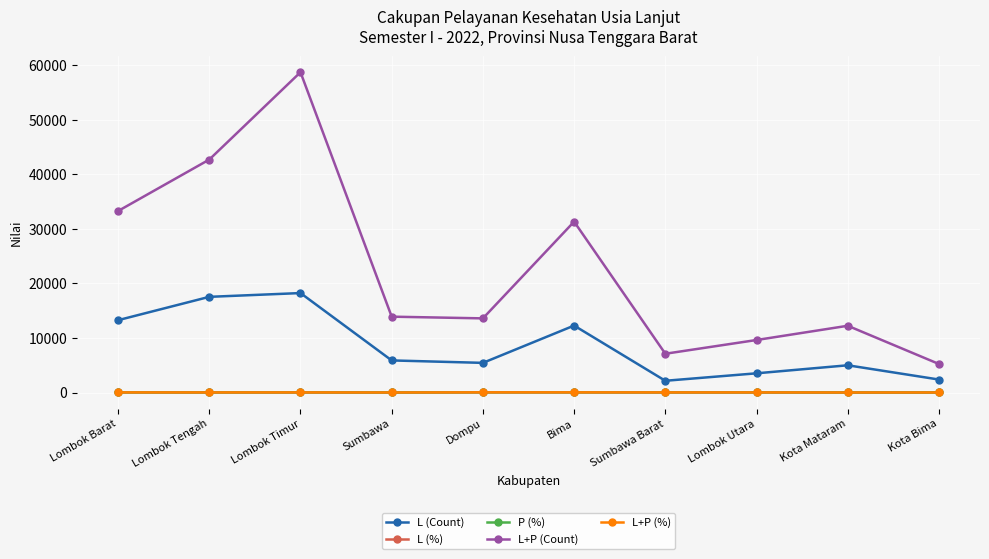

What are all the series names shown in the legend?

L (Count), L (%), P (%), L+P (Count), L+P (%)